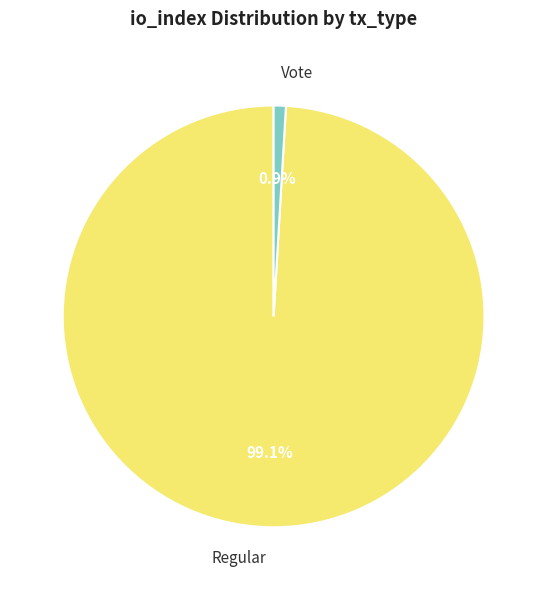

Rank the categories by value from lowest to highest.

Vote, Regular